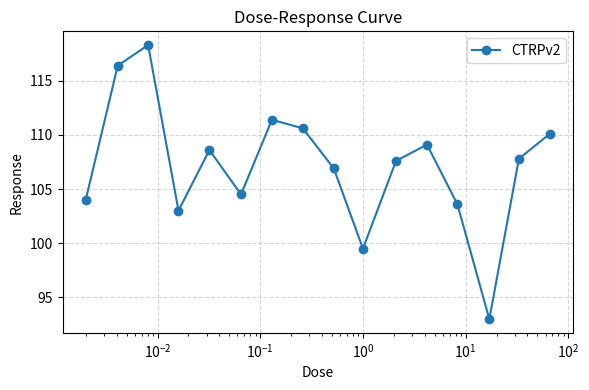

What is the sum of all values?

1714.4